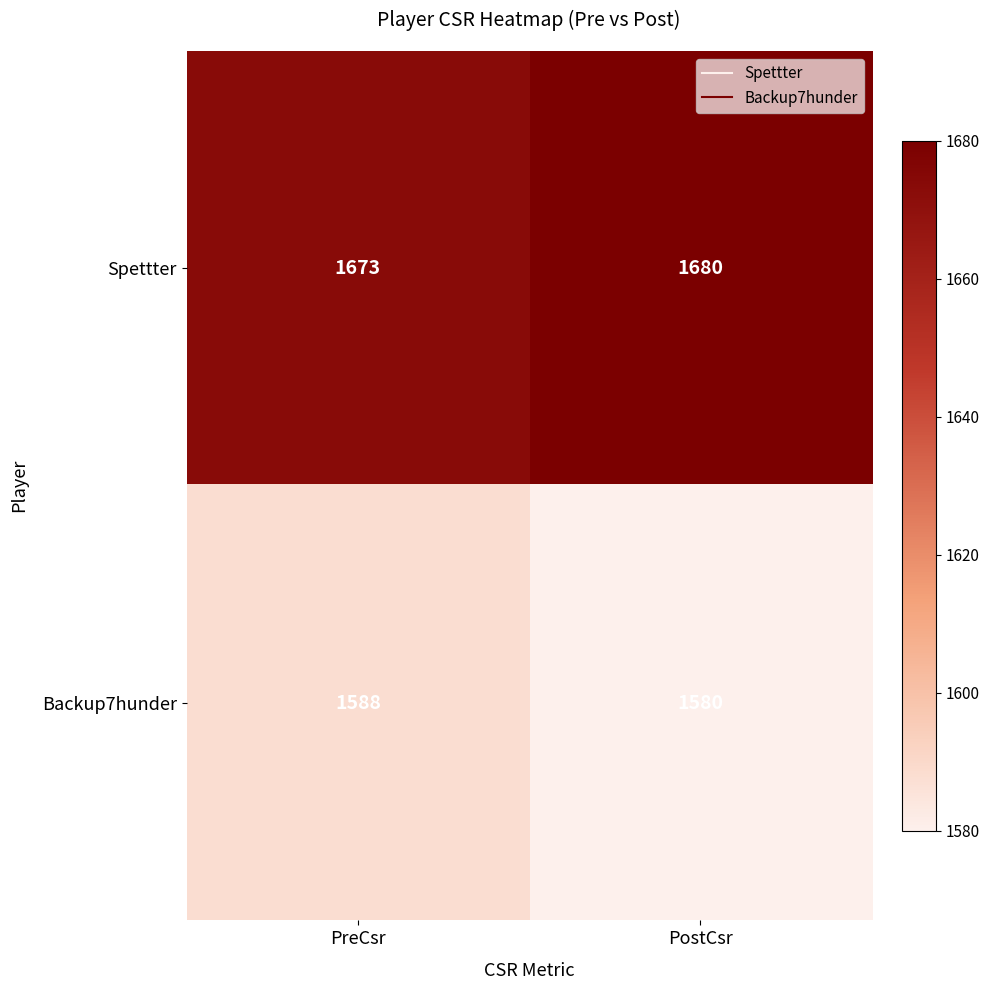

What is the approximate value of Backup7hunder at PreCsr?

1588